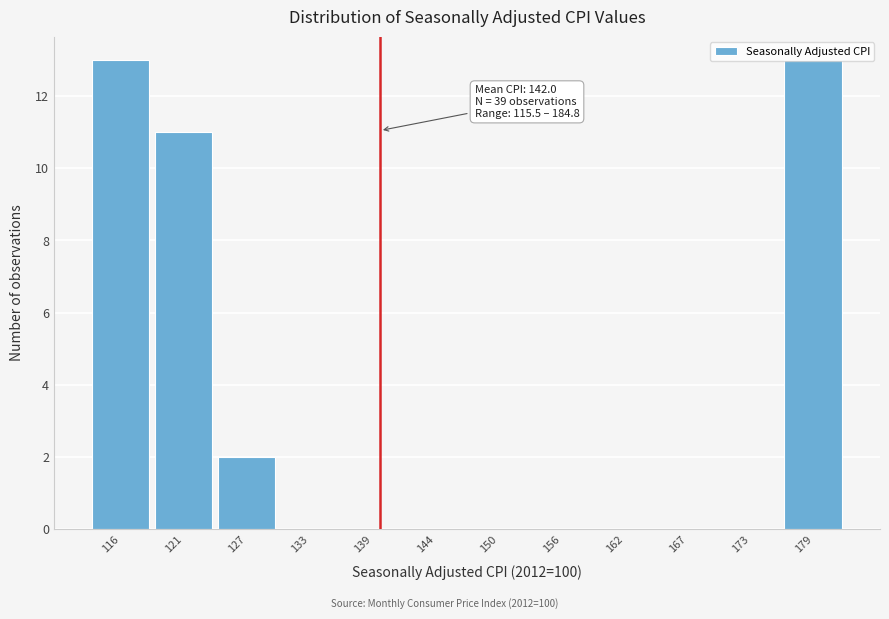

What is the sum of the values at 179 and 167?

13